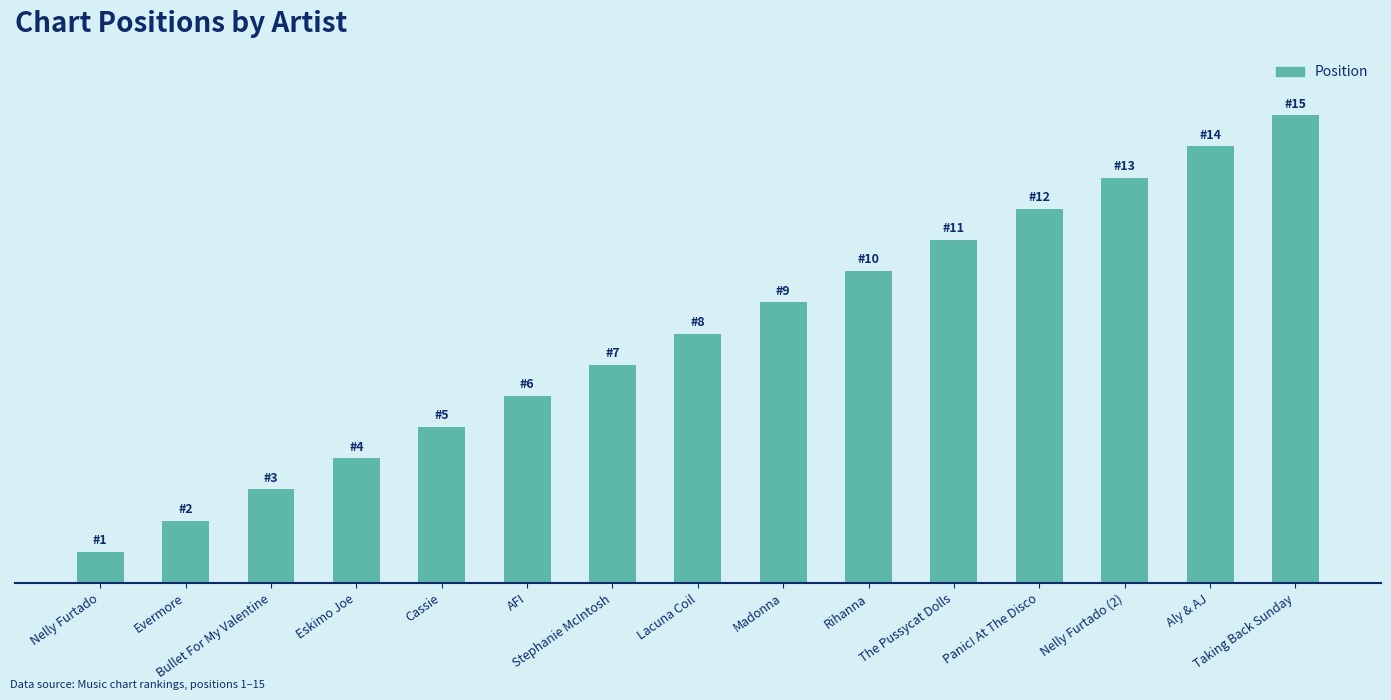

Approximately how many times larger is the value at Cassie compared to Panic! At The Disco?

0.4